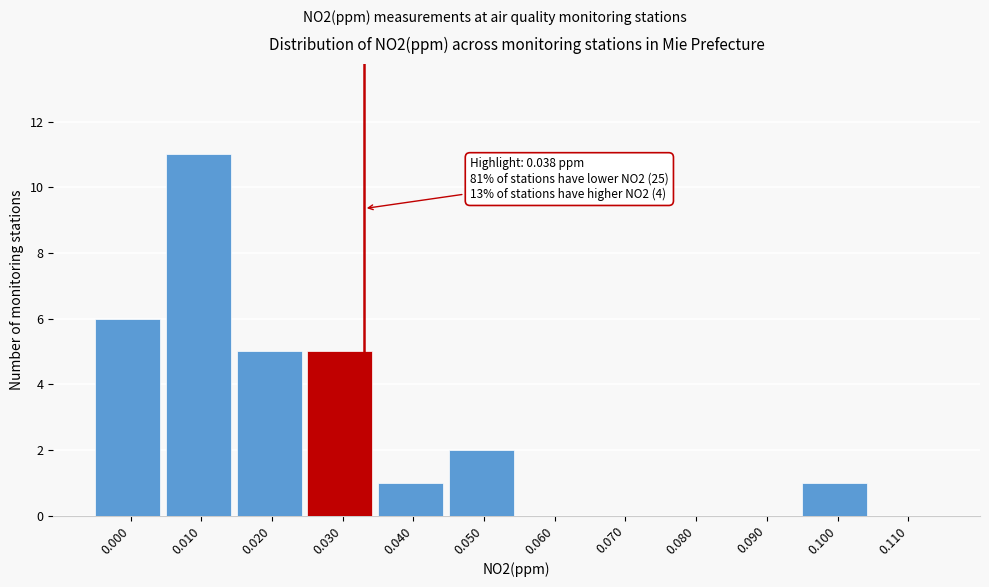

Reading right to left, what are all the values shown in this chart?

0.110=0	0.100=1	0.090=0	0.080=0	0.070=0	0.060=0	0.050=2	0.040=1	0.030=5	0.020=5	0.010=11	0.000=6